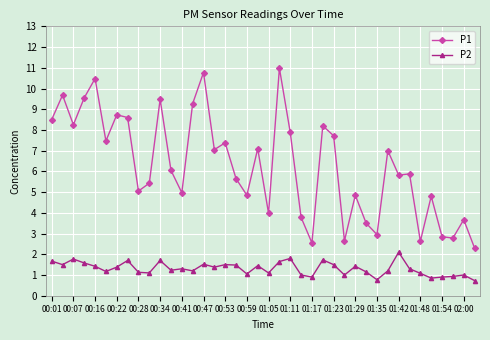

What is the value of the P1 point at the 21st from the left?

4.0